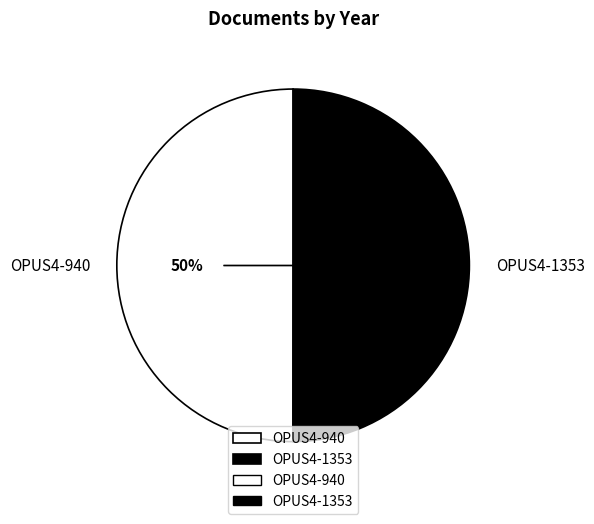

To the nearest percent, what is the combined percentage of OPUS4-940 and OPUS4-1353?

100%